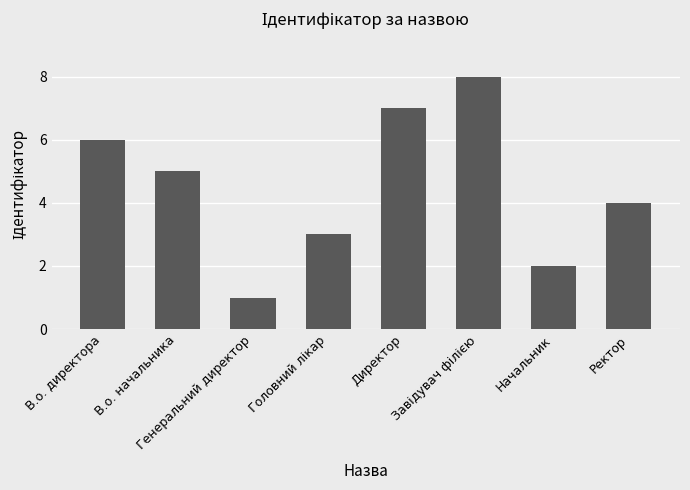

Is it true that the value at В.о. директора is 2?

False